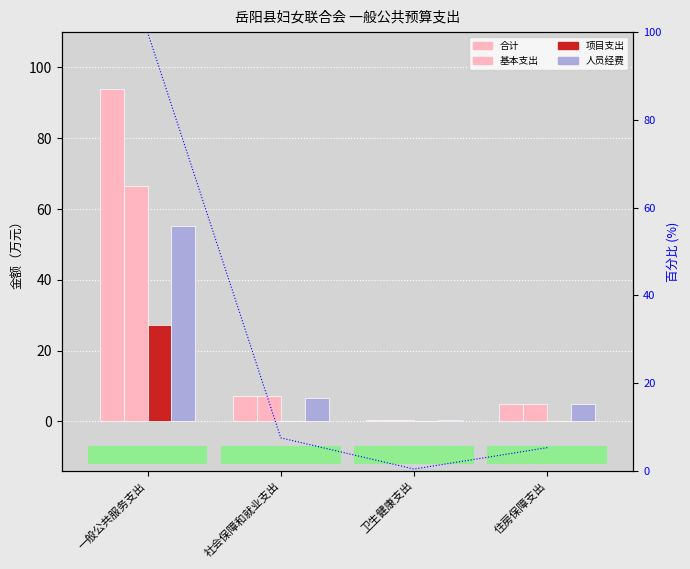

What is the label of the 4th bar from the left?

住房保障支出